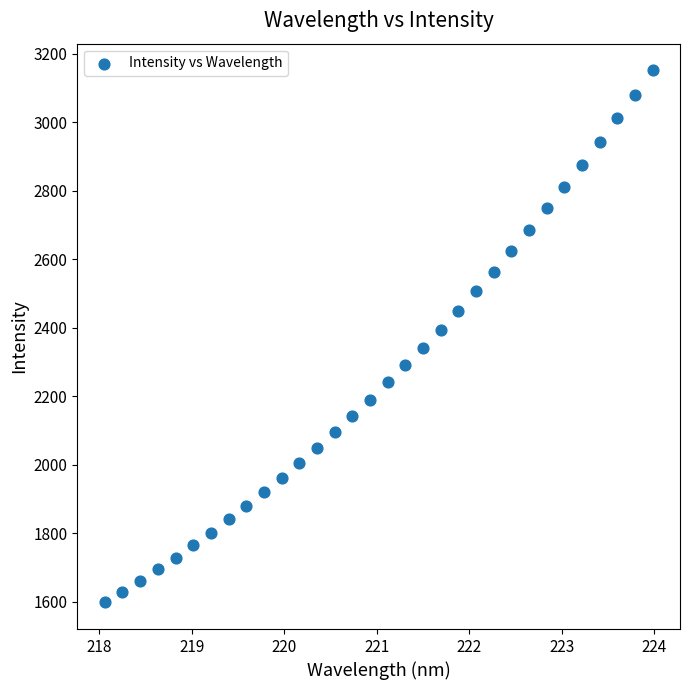

What is the range of Y values (max minus min)?

1553.4